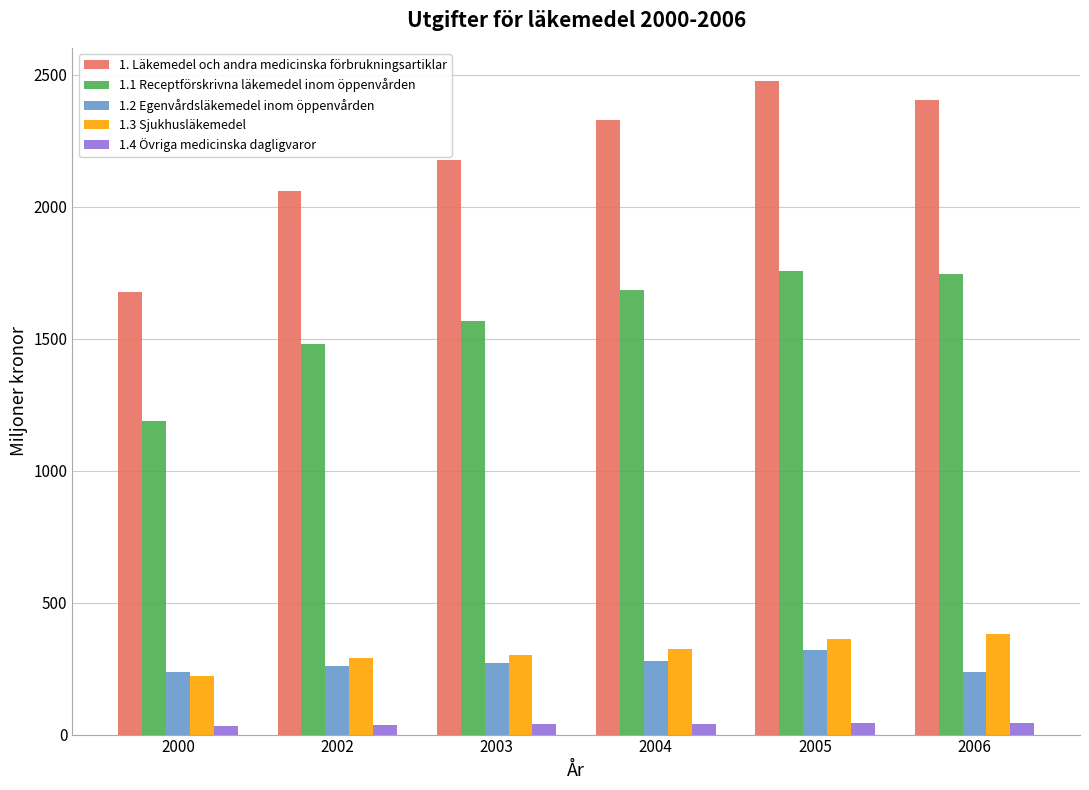

What is the average value of the 1.2 Egenvårdsläkemedel inom öppenvården series?

267